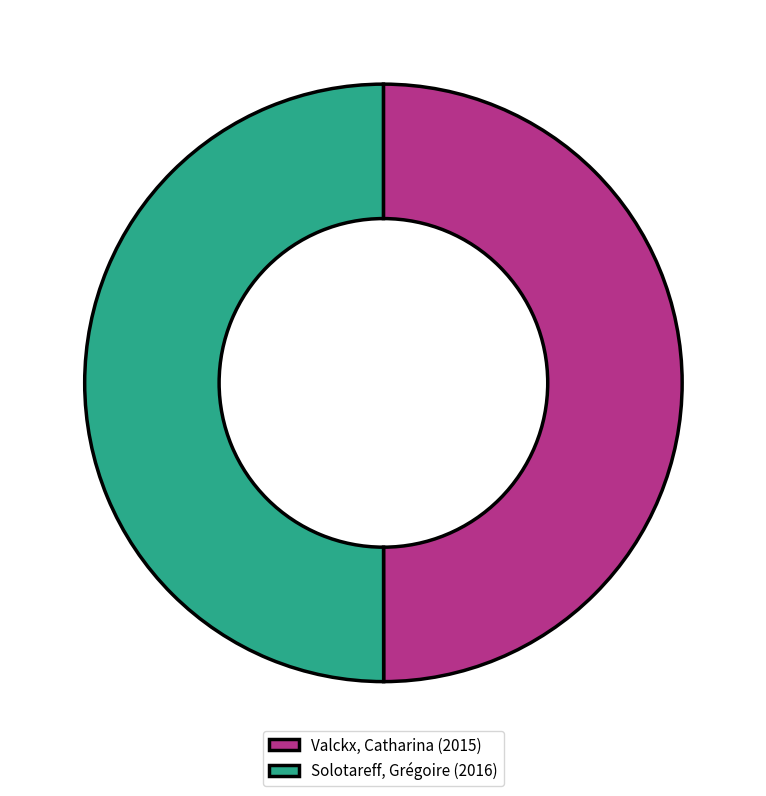

True or false: Valckx, Catharina (2015) accounts for 50% of the total.

True